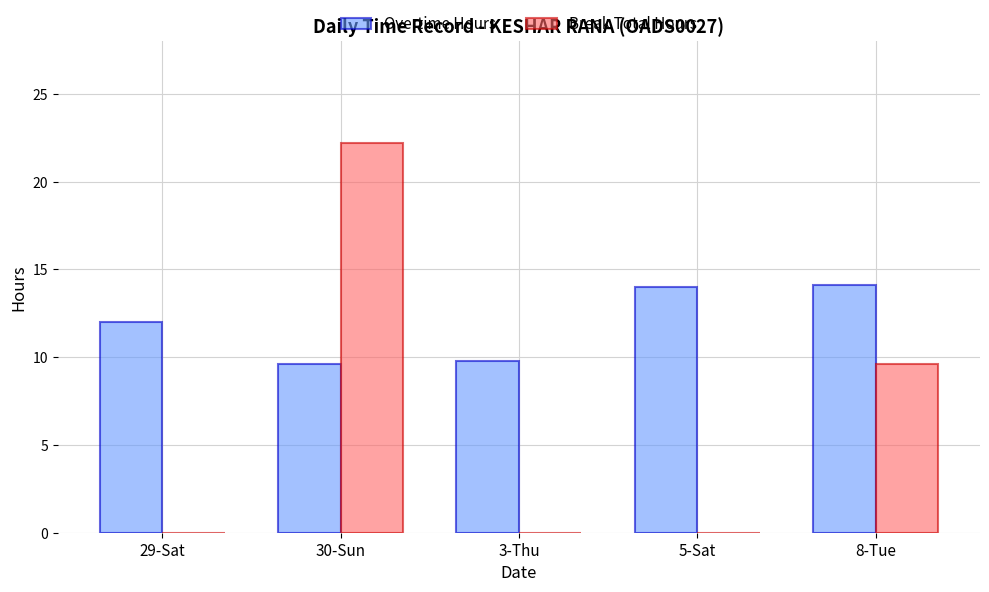

At which category is the sum across all series the highest?

30-Sun